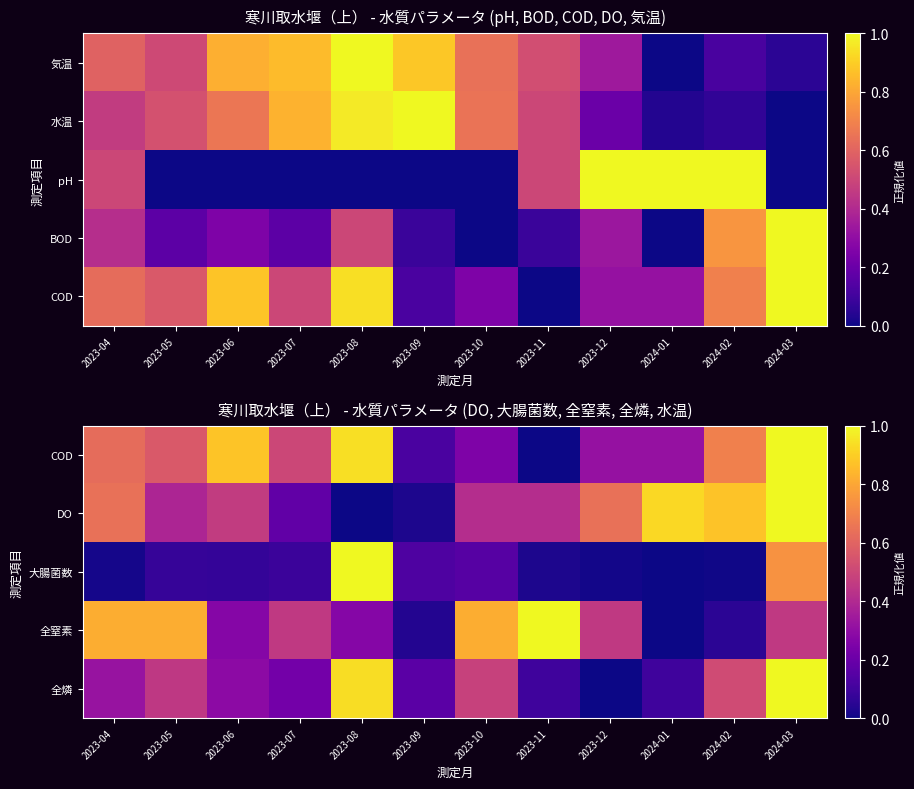

What is the greatest value displayed?

1.0